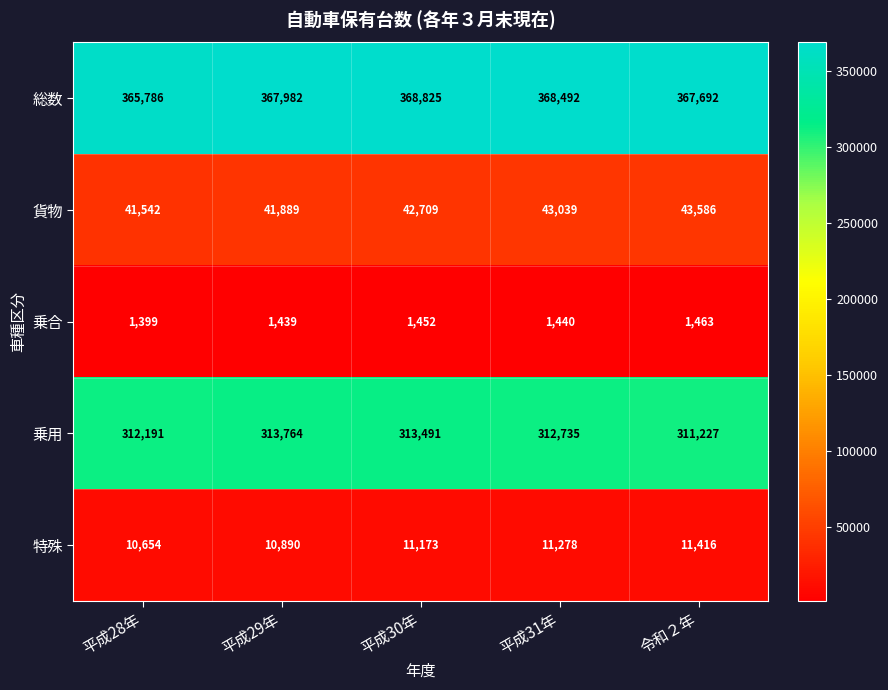

How many series are shown in this chart?

5